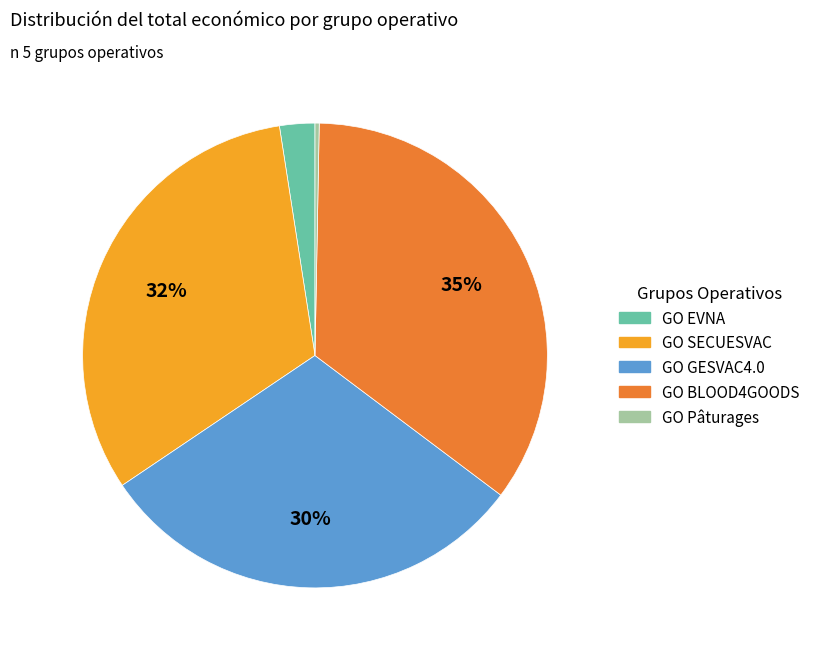

To the nearest percent, what is the average slice percentage?

20%